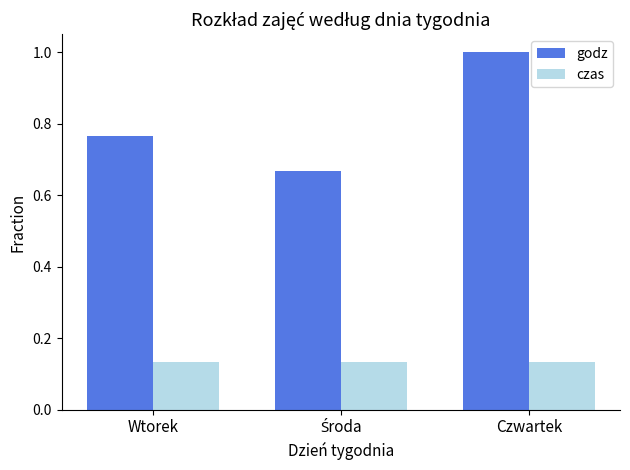

Which label corresponds to the largest value in the chart?

Czwartek